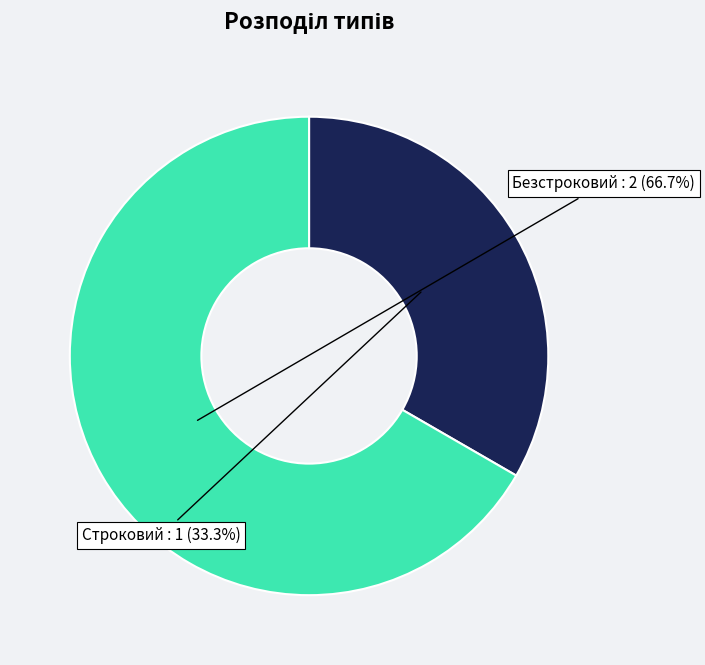

Which category accounts for the majority?

Безстроковий